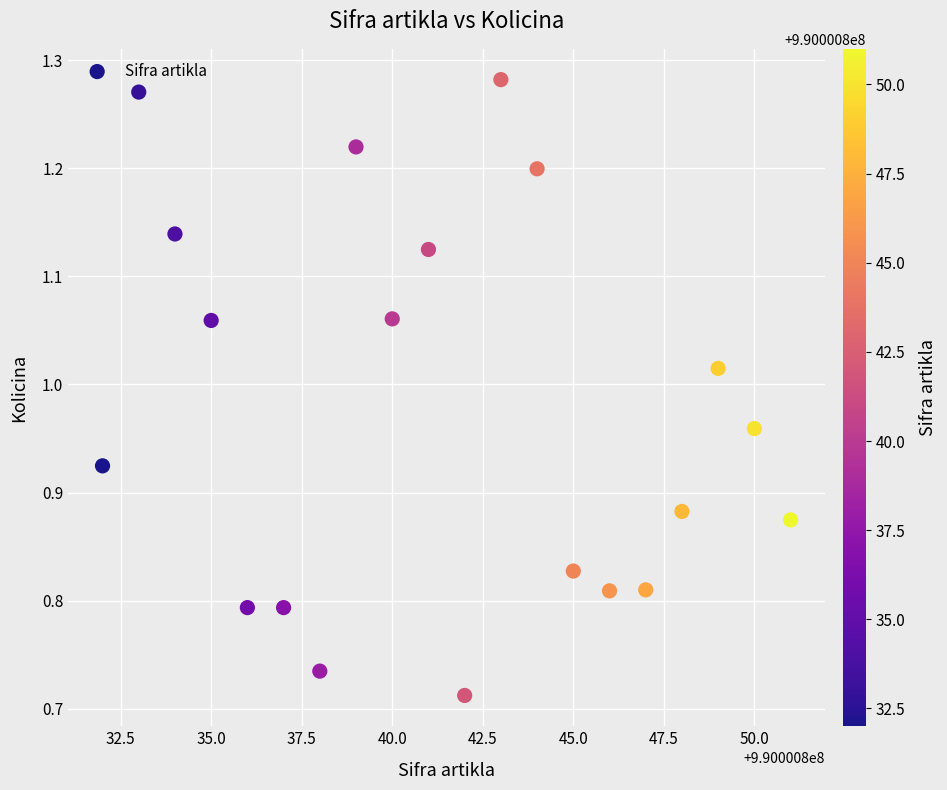

What is the range of X values (max minus min)?

19.0